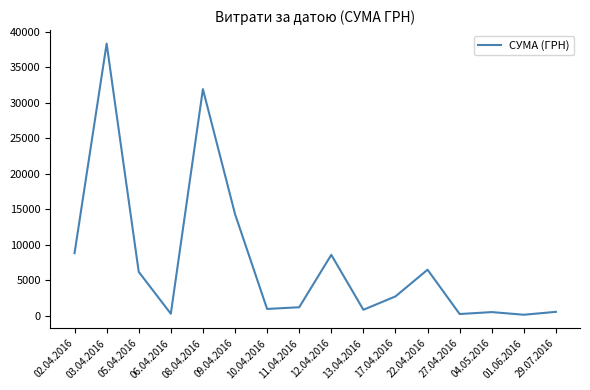

What is the change in value from 22.04.2016 to 27.04.2016?

-6240.4